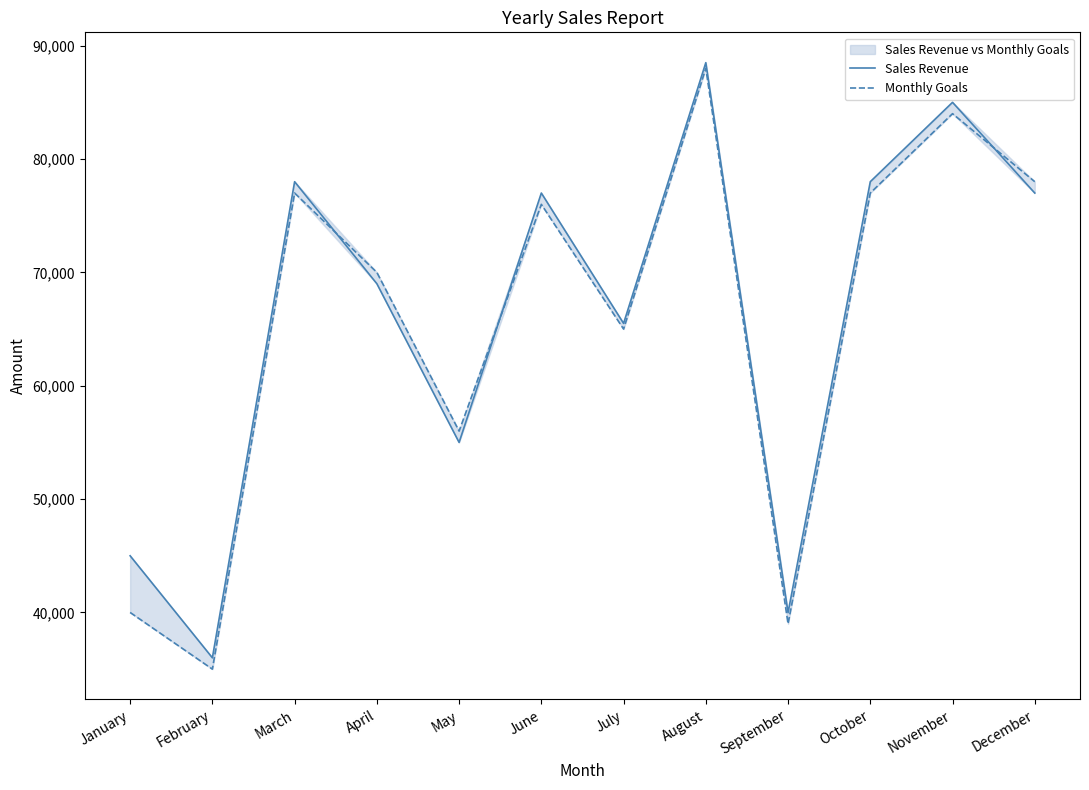

Reading right to left, what are all the values shown in this chart?

Sales Revenue: 77000	85000	78000	39990	88500	65500	77000	55000	69000	78000	36000	45000
Monthly Goals: 78000	84000	77000	39000	88000	65000	76000	56000	70000	77000	35000	40000